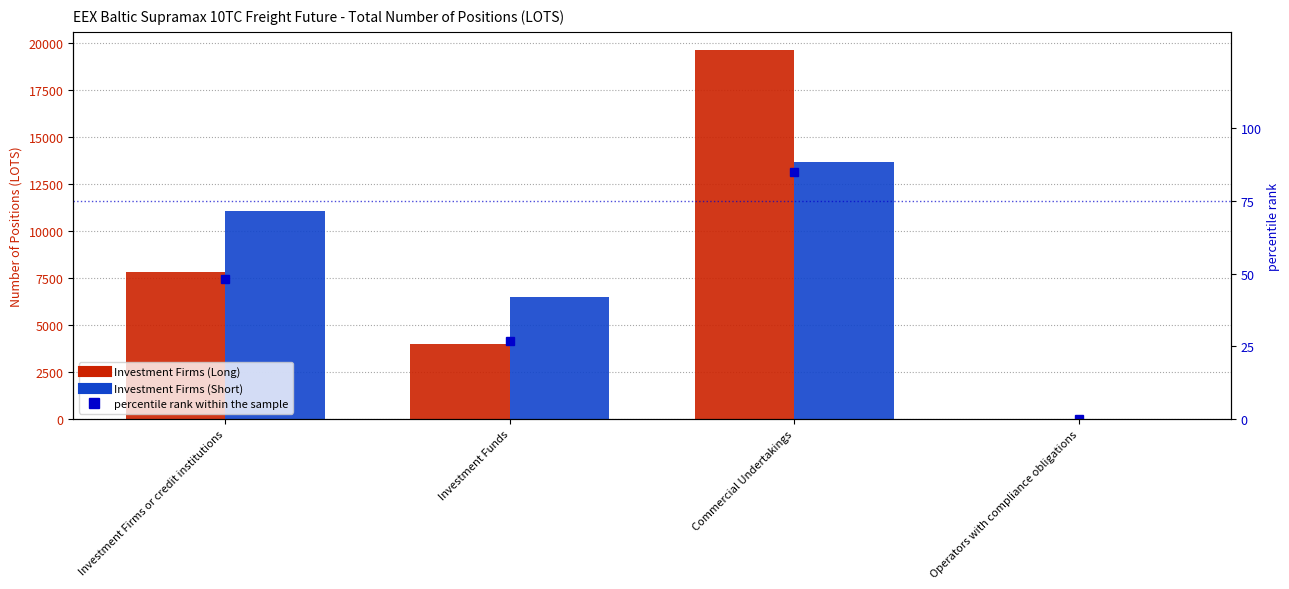

What position from the left is Operators with compliance obligations?

4